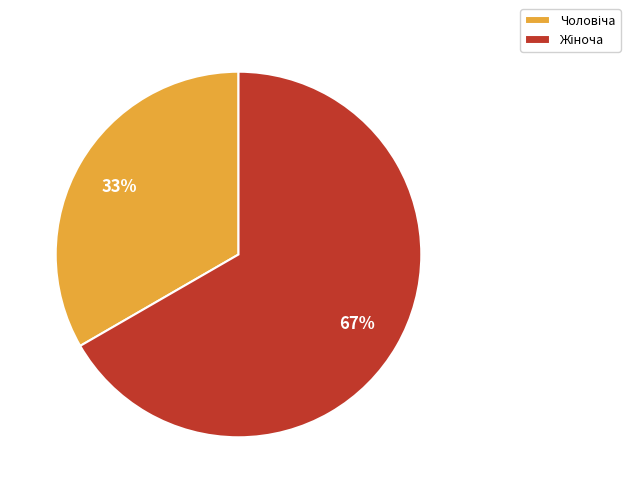

Is there a majority slice in this chart?

Yes